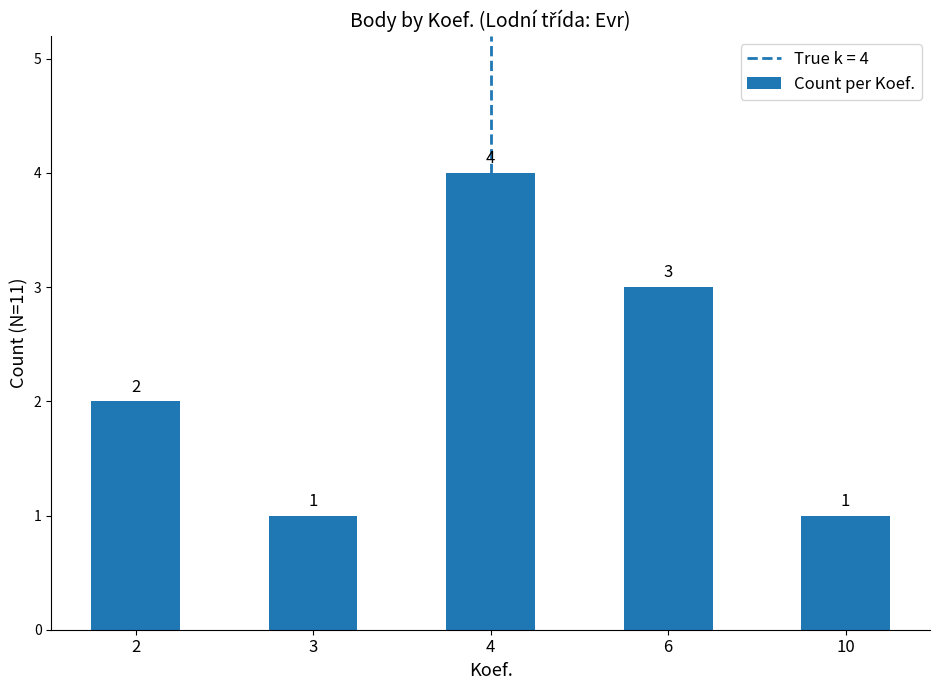

What is the change in value from 2 to 10?

-1